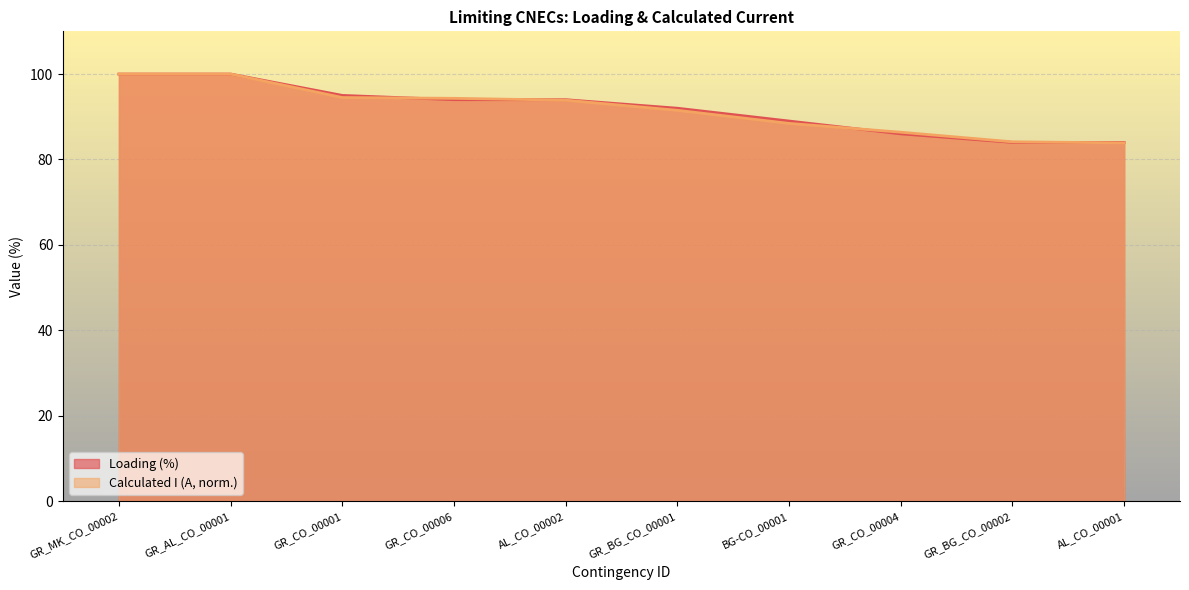

Is the value of Calculated I (A) at GR_MK_CO_00002 greater than the value of Loading (%) at AL_CO_00002?

Yes